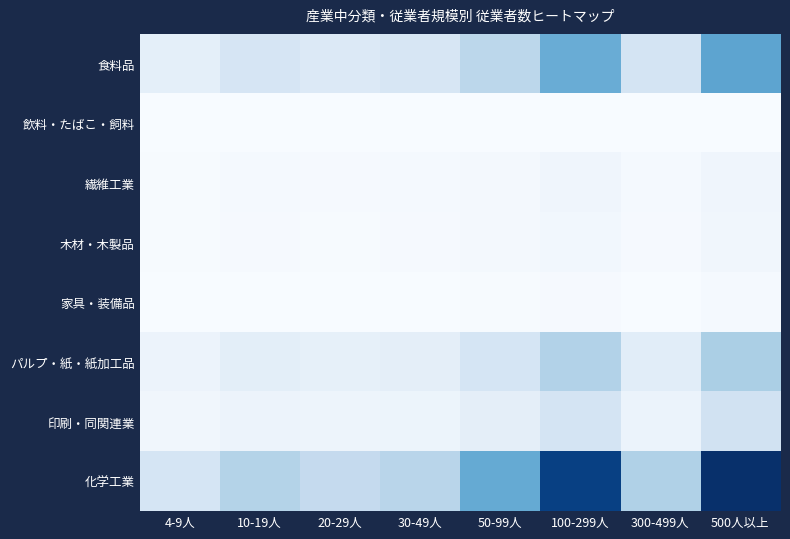

At how many categories does at least one series exceed 10?

8